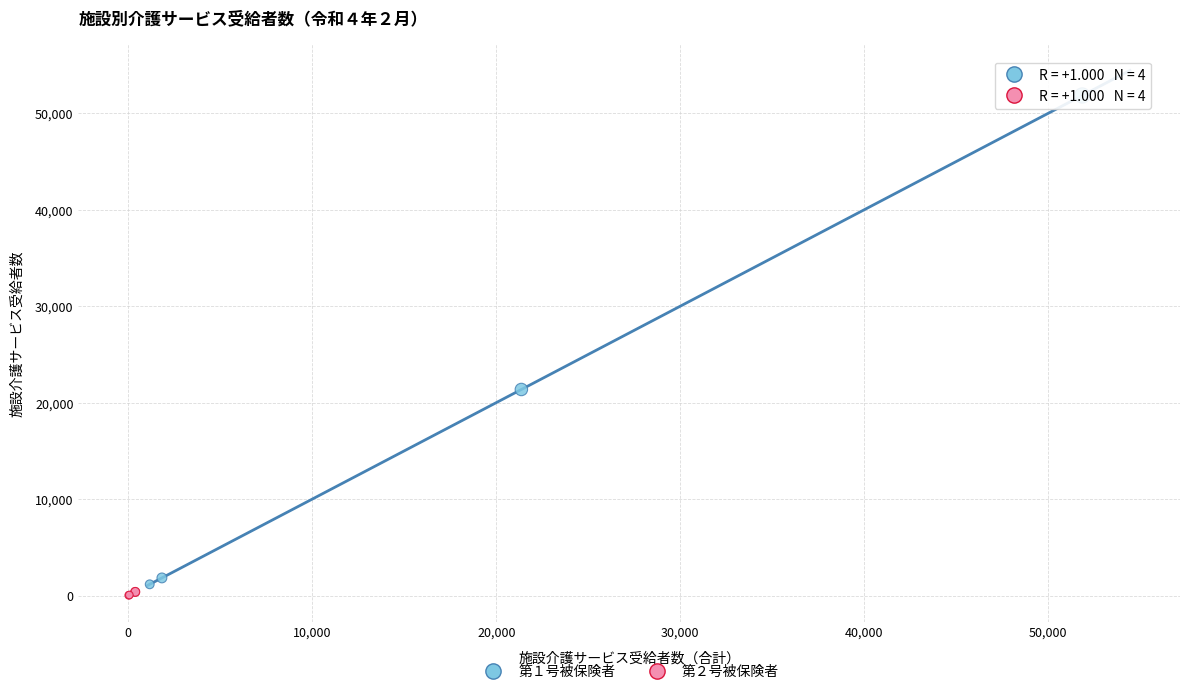

Which series reaches the maximum Y coordinate?

第１号被保険者